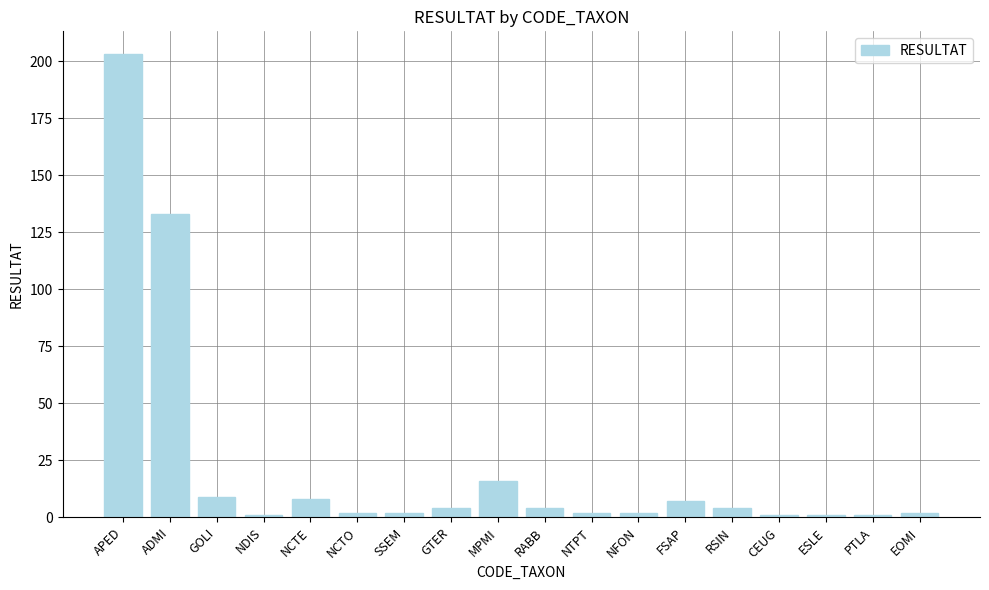

What is the difference between the maximum and minimum values?

202